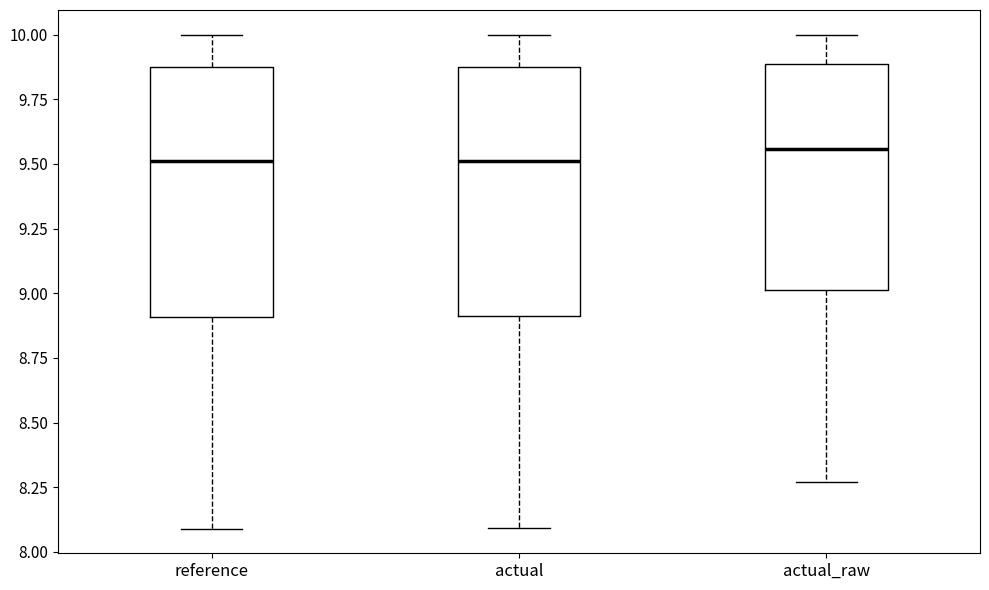

Reading left to right, transcribe this box plot: for each box, give where its median line is, the range the box spans, and where its two whiskers end, as read against the y-axis. The values are not printed on the chart, so give them approximately, as read against the axis.

reference: median 9.50, box 8.90 to 9.90, whiskers 8.10 to 10.00
actual: median 9.50, box 8.90 to 9.90, whiskers 8.10 to 10.00
actual_raw: median 9.55, box 9.00 to 9.90, whiskers 8.25 to 10.00